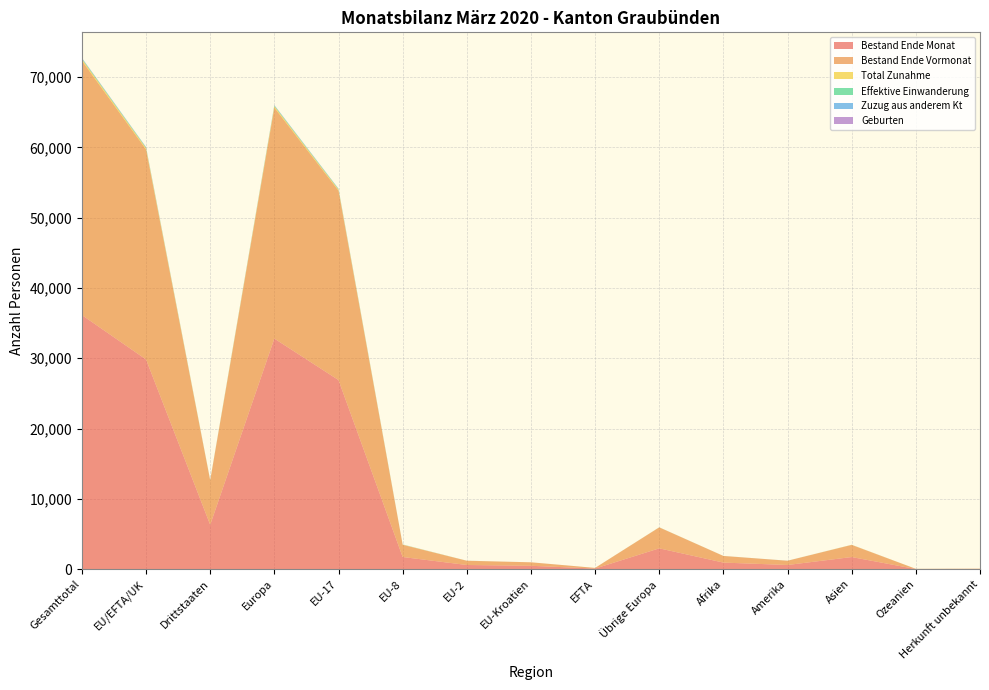

Reading left to right, transcribe all the data shown in this chart.

Bestand Ende Monat: 36145	29828	6317	32799	26901	1739	603	490	95	2971	944	603	1733	27	39
Bestand Ende Vormonat: 36174	29868	6306	32845	26946	1734	600	493	95	2977	940	602	1722	26	39
Total Zunahme: 225	187	38	198	146	31	8	2	0	11	5	2	19	1	0
Effektive Einwanderung: 88	77	11	81	68	8	1	0	0	4	1	2	3	1	0
Zuzug aus anderem Kt: 64	58	6	59	43	11	3	1	0	1	1	3	1	0	0
Geburten: 18	15	3	16	14	1	0	0	0	1	1	0	1	0	0